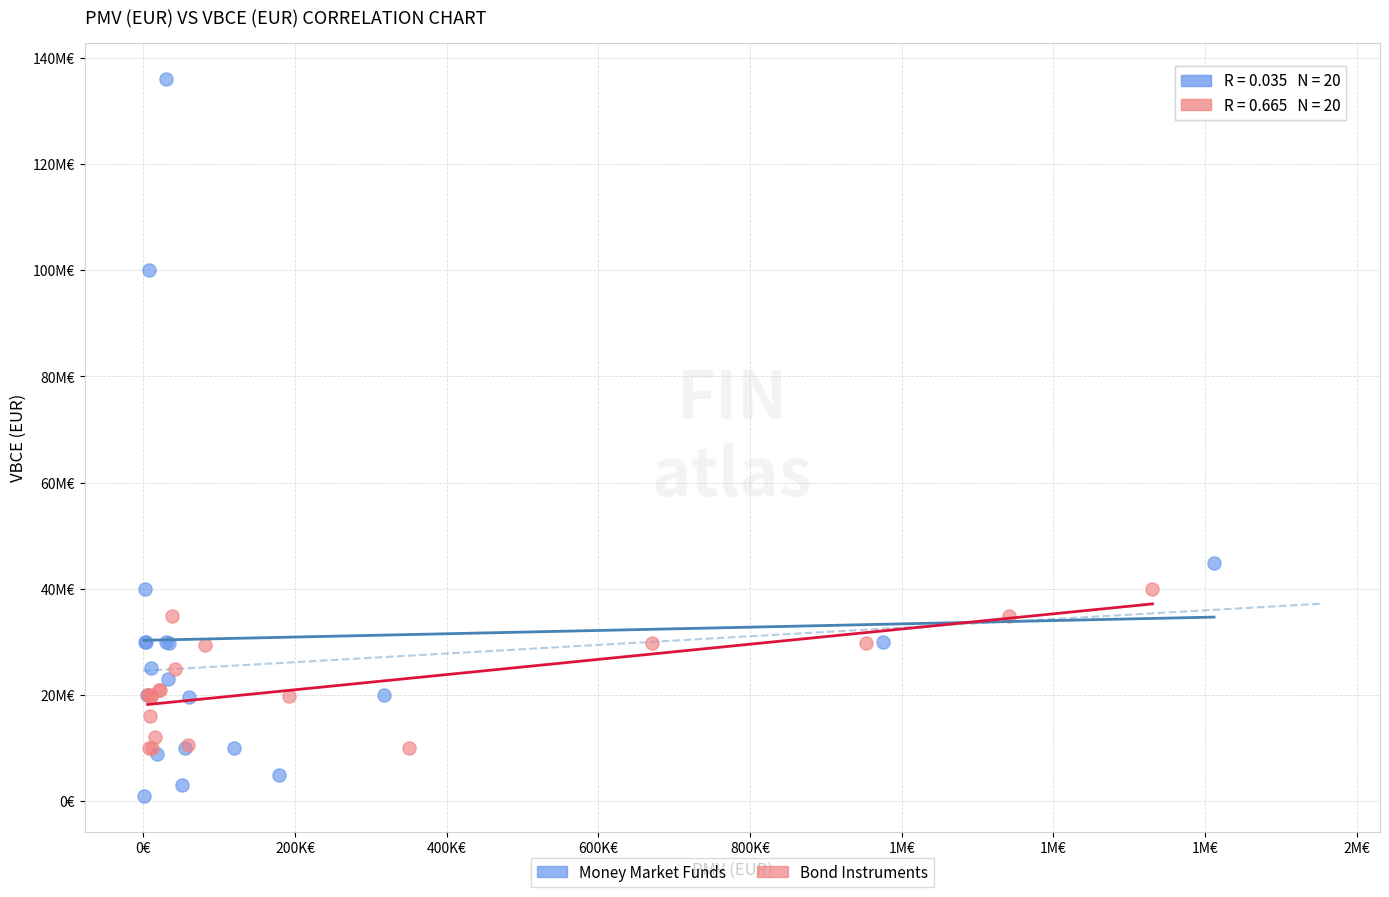

What are all the series names shown in the legend?

Money Market Funds, Bond Instruments